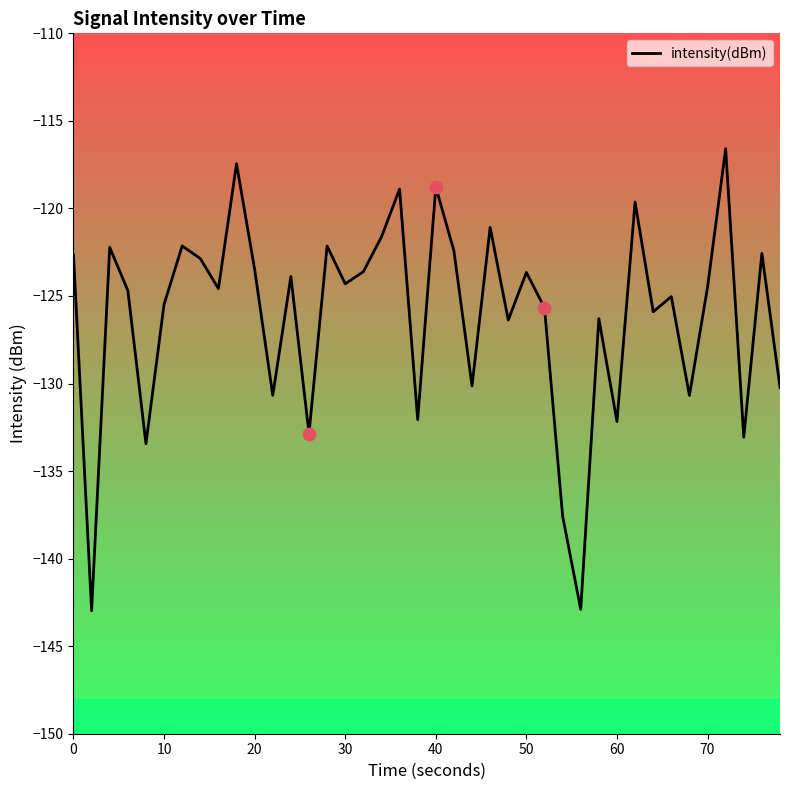

What is the difference between the maximum and minimum values?

26.4